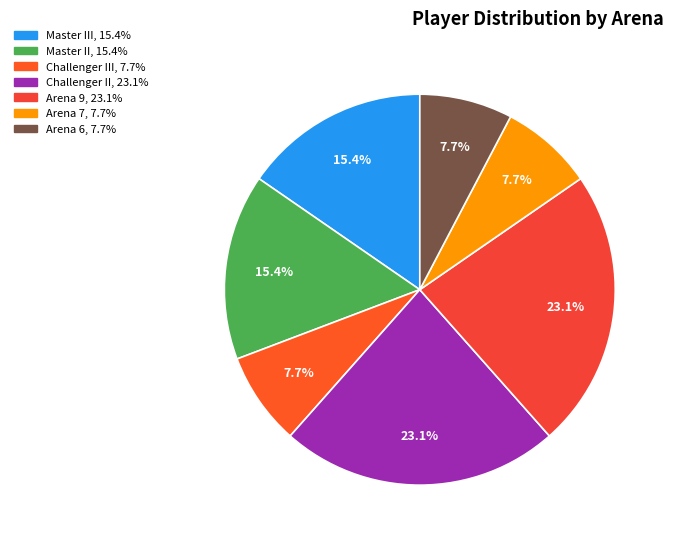

Which category has the biggest portion of the pie?

Challenger II